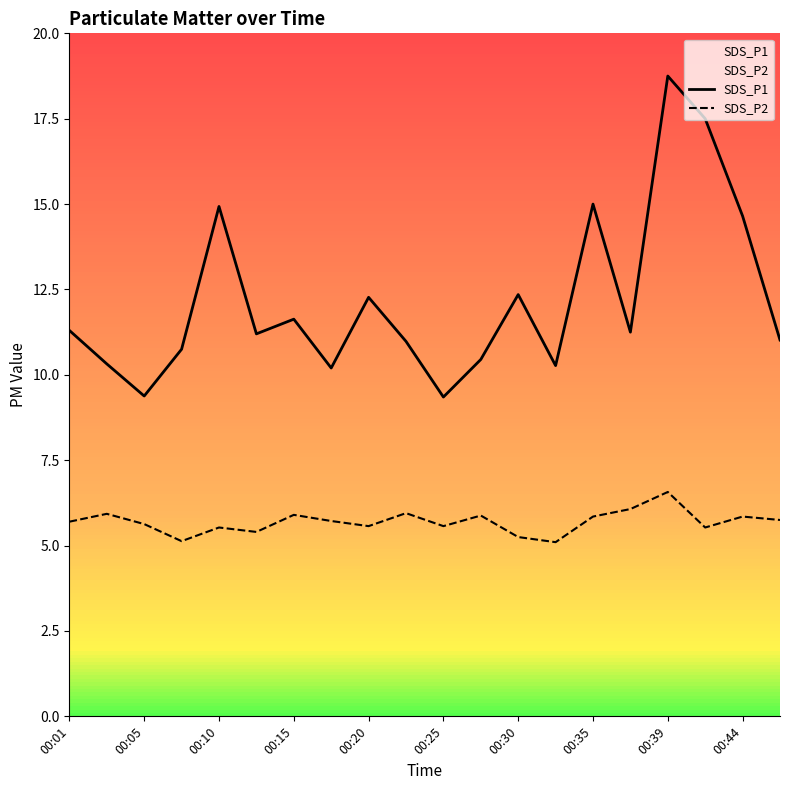

True or false: SDS_P2 and SDS_P1 intersect in this chart.

False